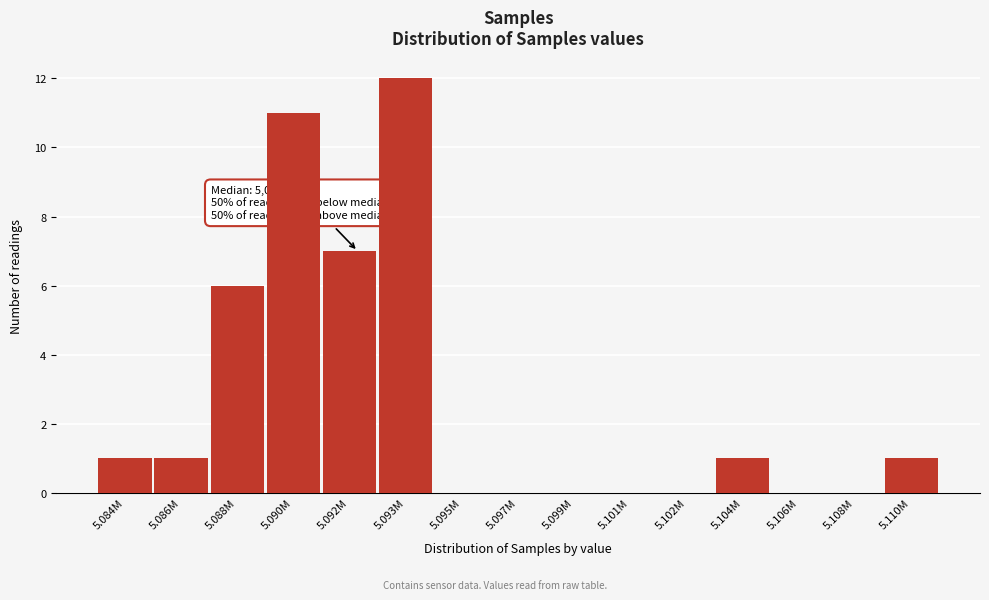

Reading left to right, extract all data points from this chart.

5.084M=1	5.086M=1	5.088M=6	5.090M=11	5.092M=7	5.093M=12	5.095M=0	5.097M=0	5.099M=0	5.101M=0	5.102M=0	5.104M=1	5.106M=0	5.108M=0	5.110M=1